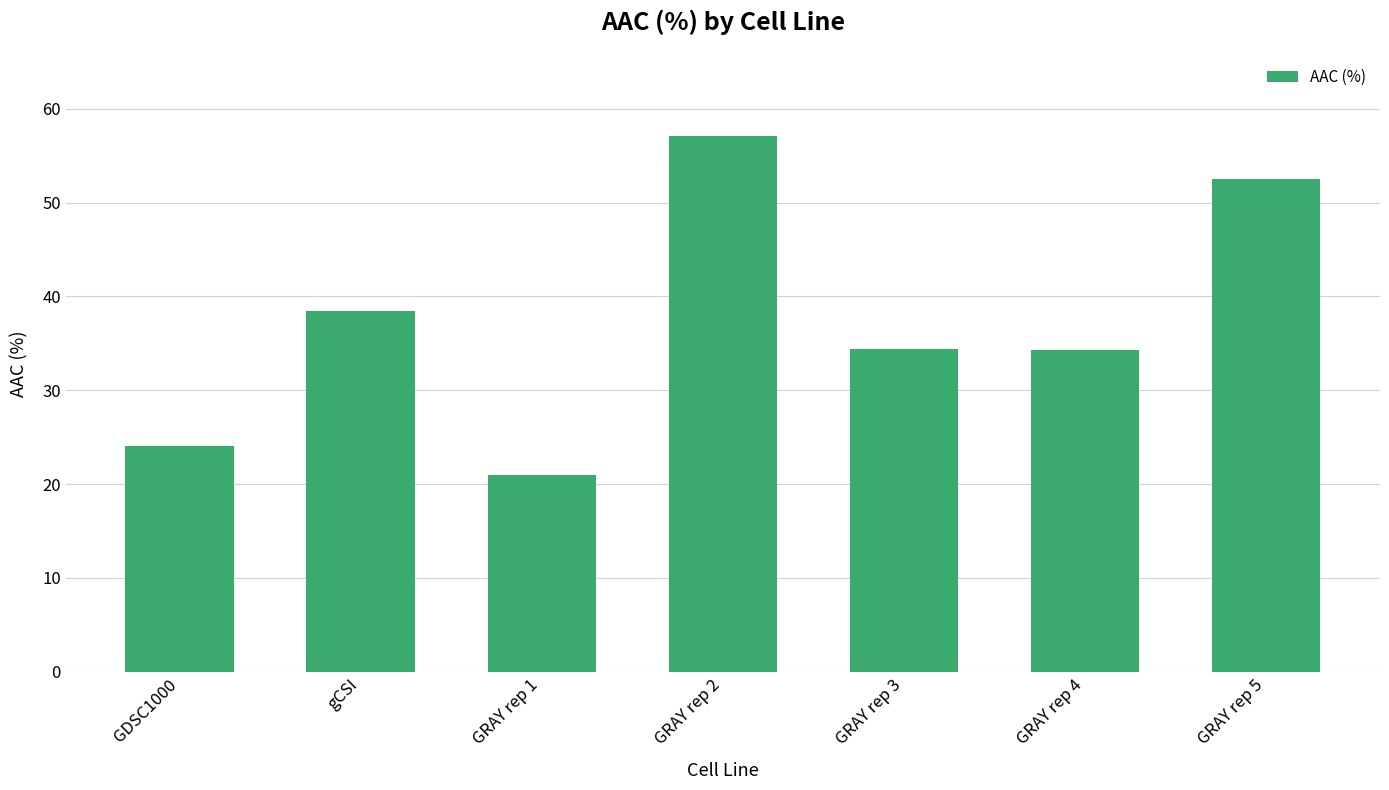

What position from the right is GRAY rep 1?

5